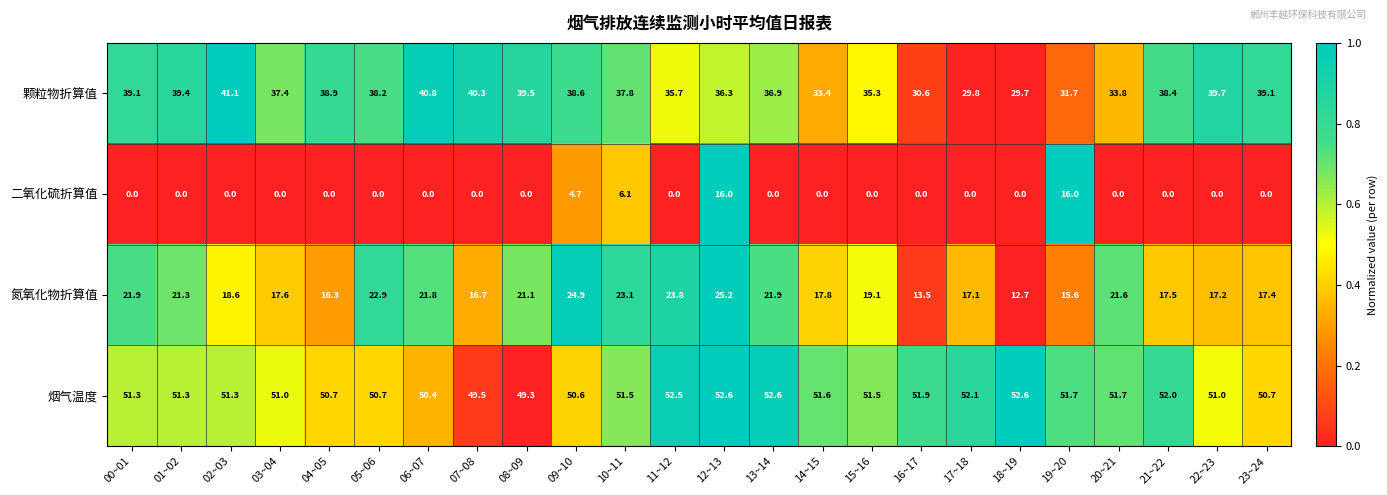

List the series in order of their peak value, highest first.

烟气温度, 颗粒物折算值, 氮氧化物折算值, 二氧化硫折算值